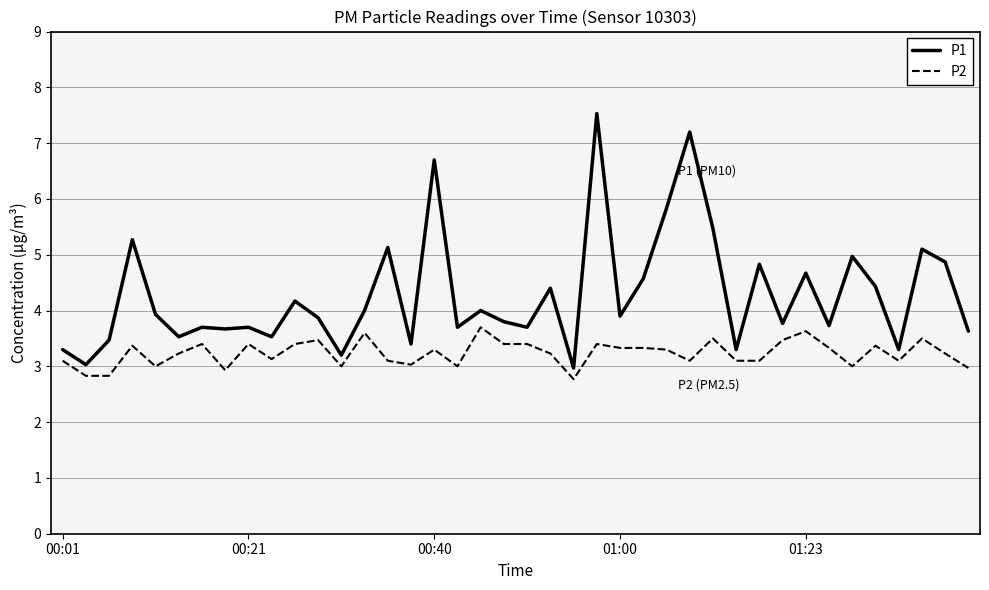

List the series in order of their peak value, highest first.

P1, P2